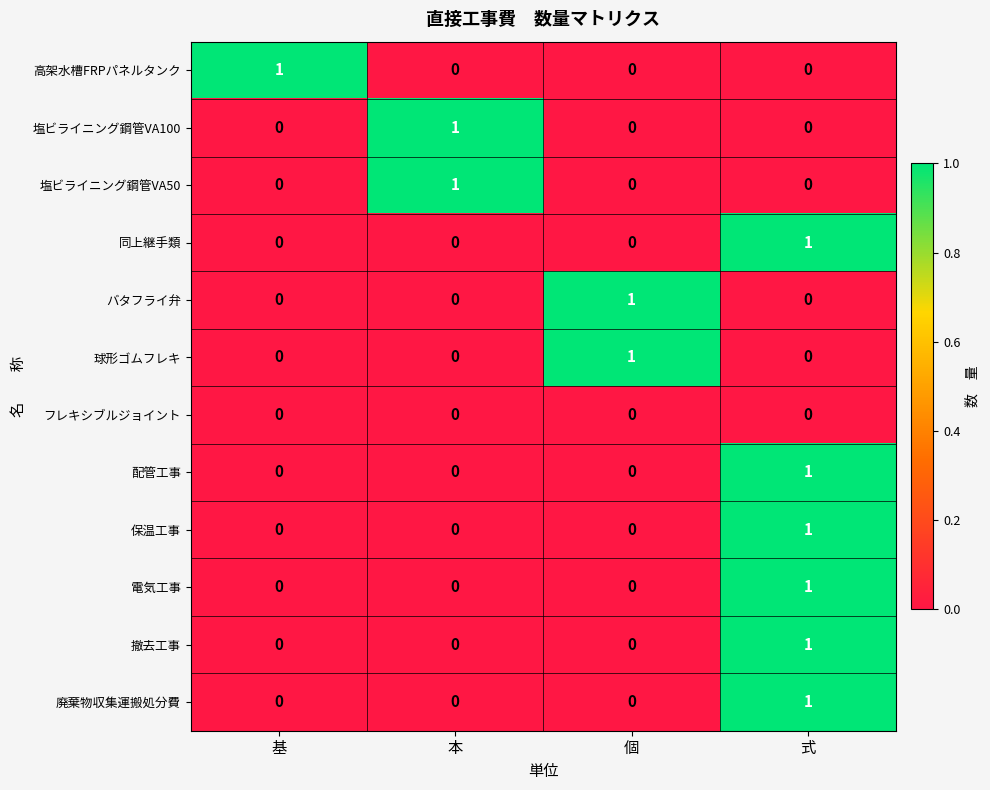

Count the 塩ビライニング鋼管VA50 values in the range 0 to 1.

4